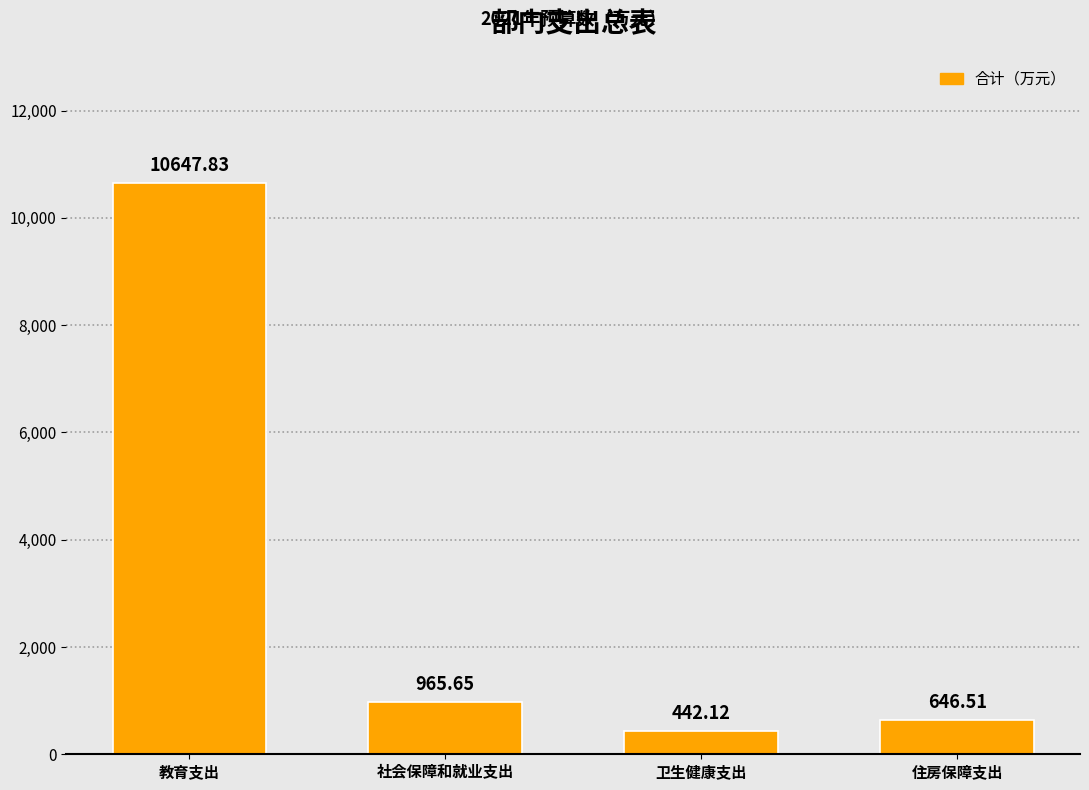

What is the change in value from 教育支出 to 社会保障和就业支出?

-9682.2